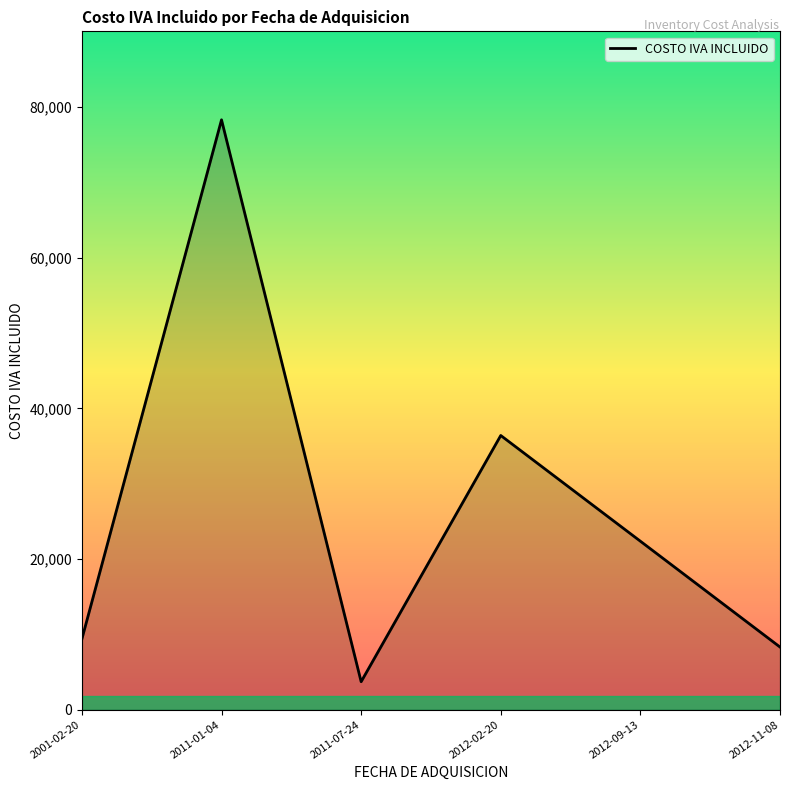

True or false: the data has more than 0 interior local peaks.

True